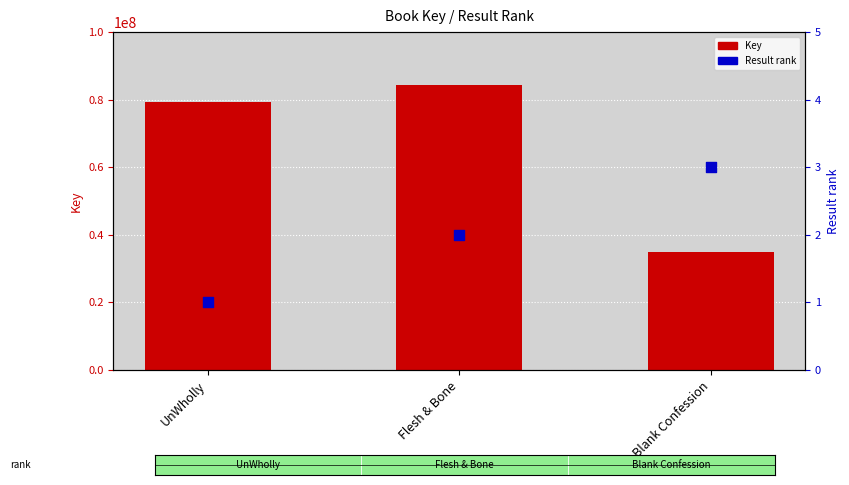

Is the value of Key at Flesh & Bone greater than the value of Result rank at UnWholly?

Yes